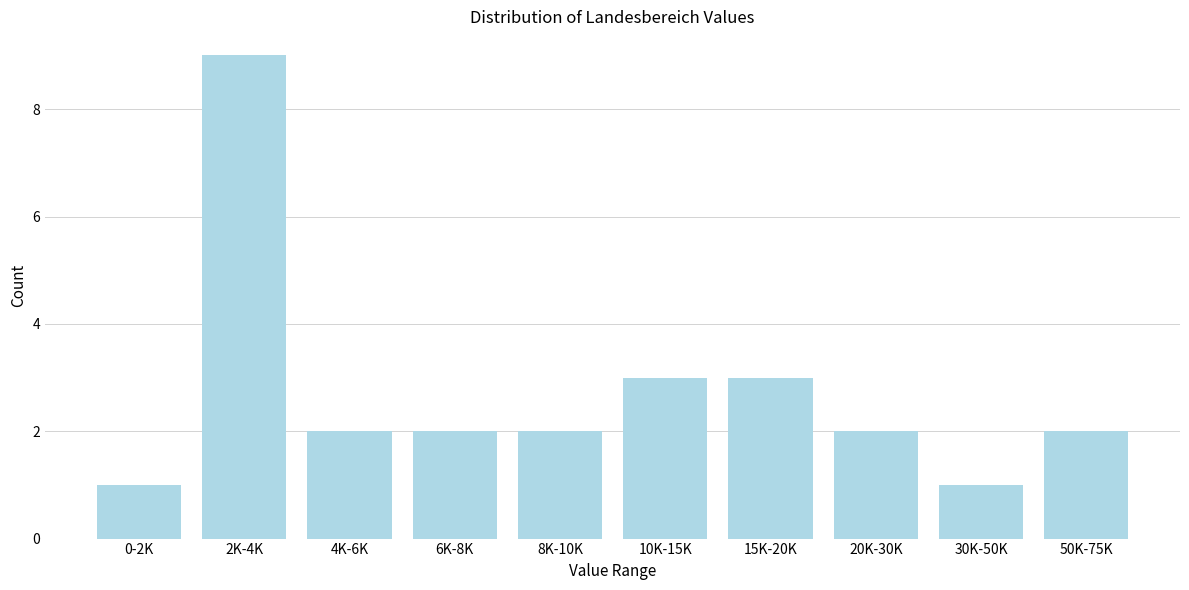

Reading left to right, extract all data points from this chart.

0-2K=1	2K-4K=9	4K-6K=2	6K-8K=2	8K-10K=2	10K-15K=3	15K-20K=3	20K-30K=2	30K-50K=1	50K-75K=2